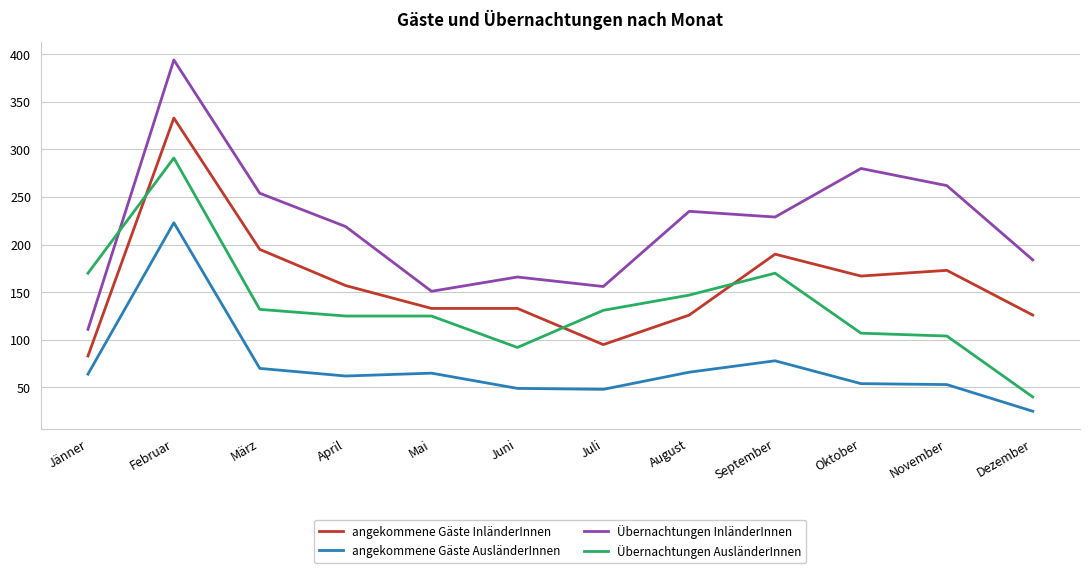

What position from the left is November?

11